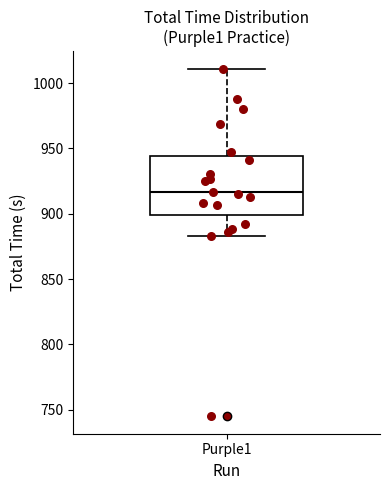

Transcribe this box plot: give where the median line is, the range the box spans, and where the two whiskers end, as read against the y-axis. The values are not printed on the chart, so give them approximately, as read against the axis.

median 915, box 900 to 945, whiskers 885 to 1010